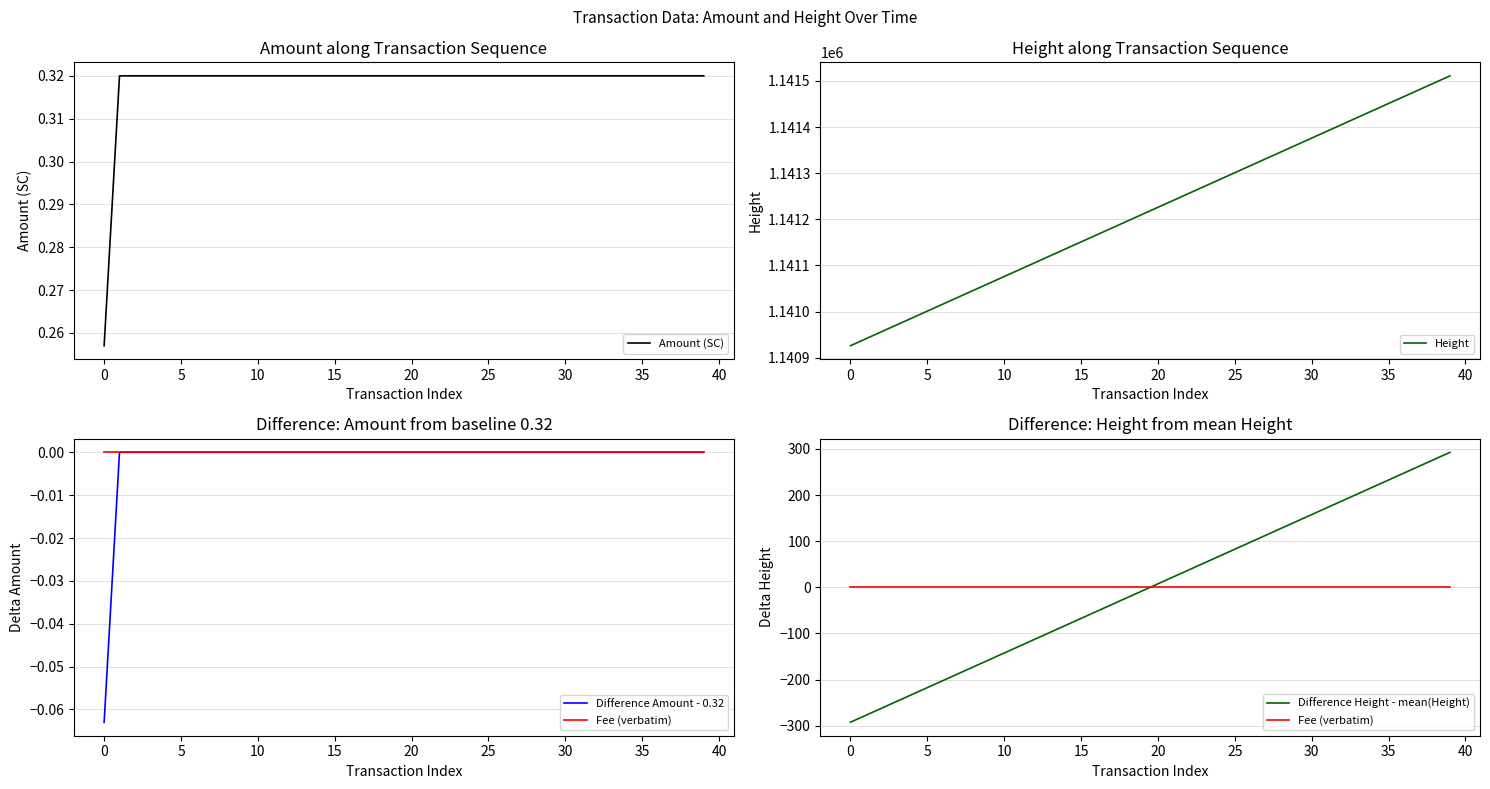

What is the difference between the highest and lowest values at 22?

1141256.0